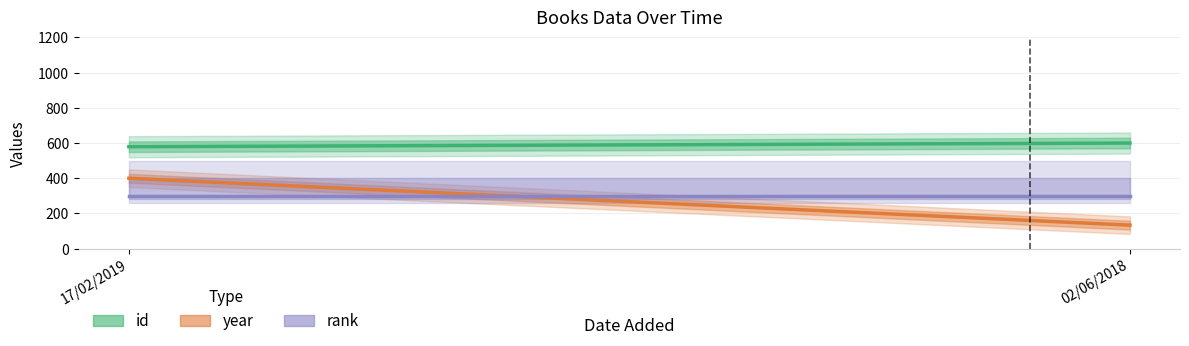

What is the label of the 1st point from the right?

02/06/2018